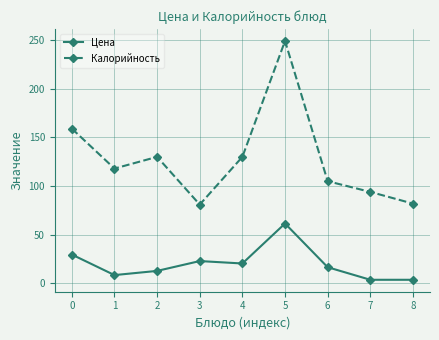

List the series in order of their overall mean, lowest first.

Цена, Калорийность